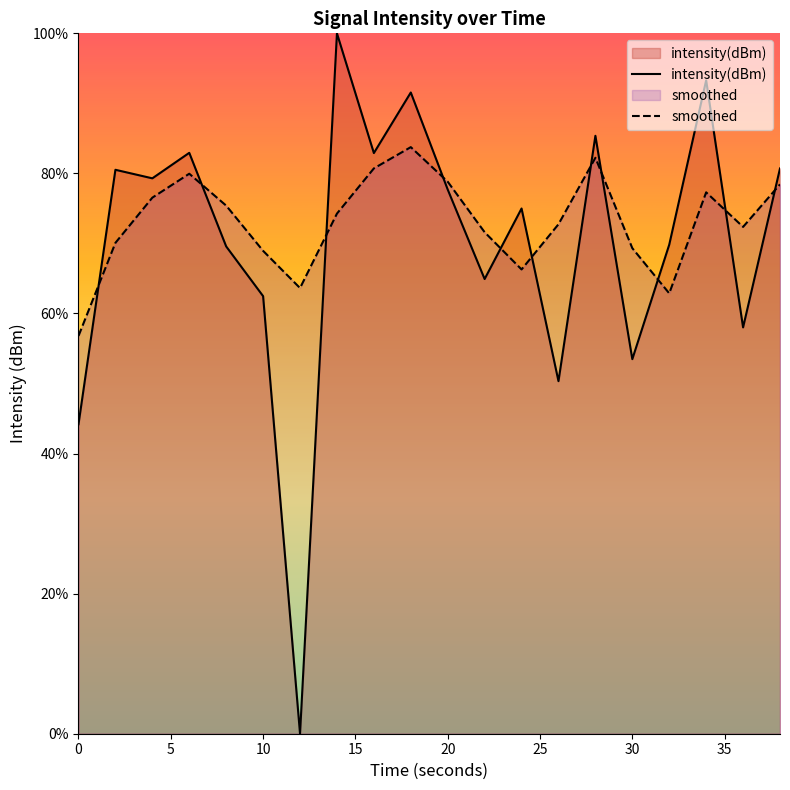

What is the maximum value for smoothed?

83.8